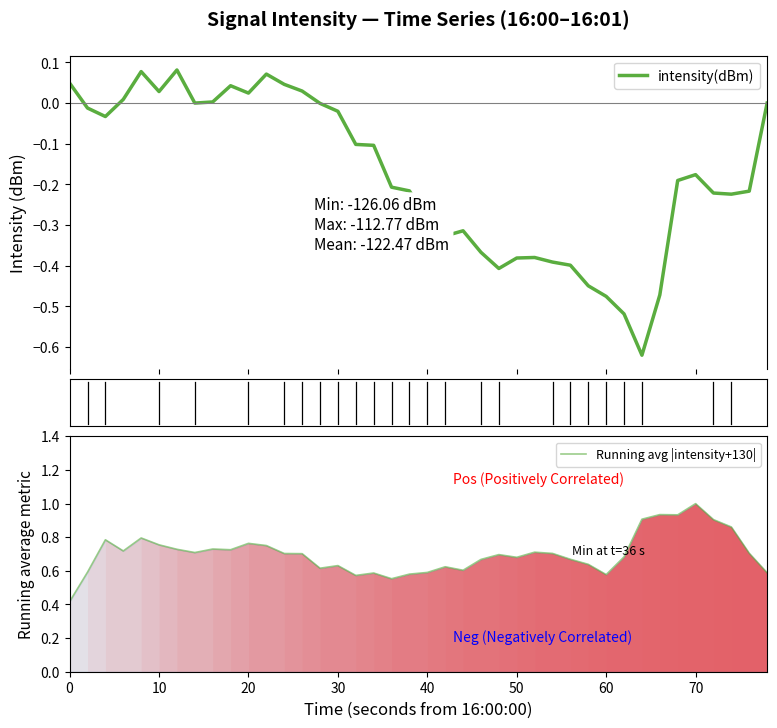

What is the greatest value displayed?

1.0